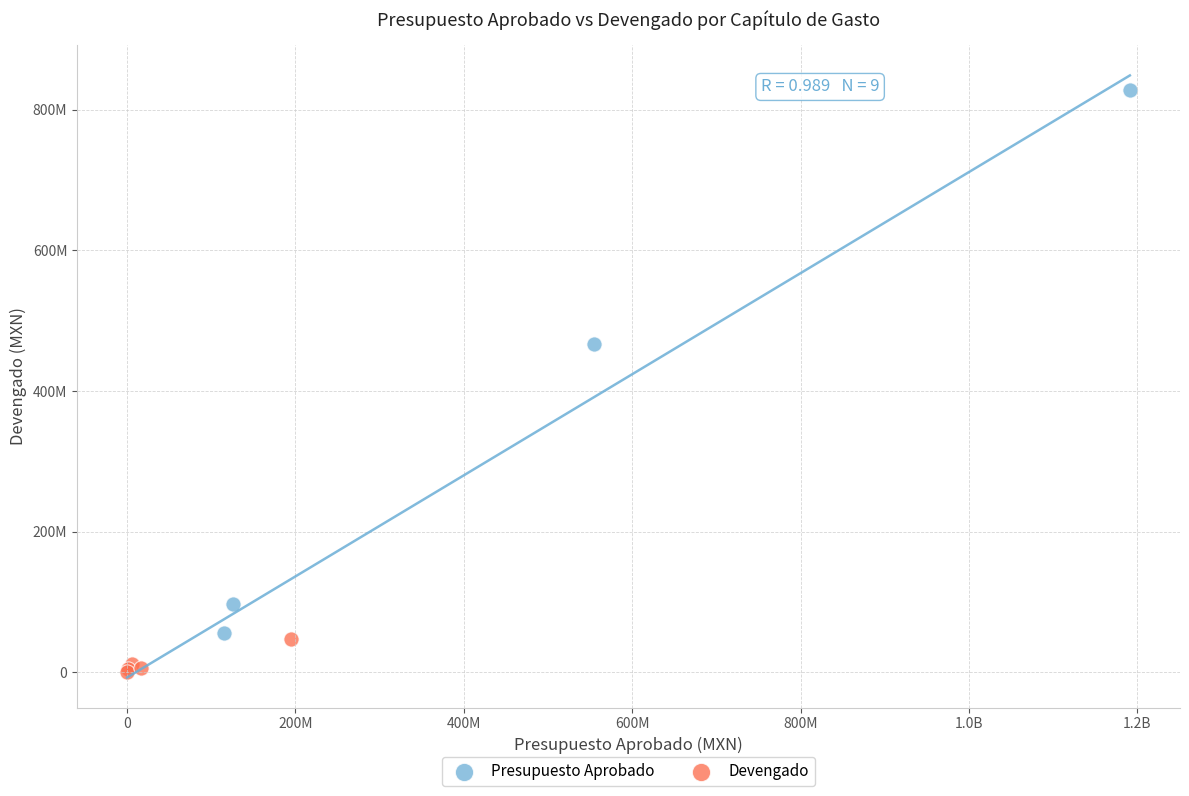

Which series contains the lowest Y value?

Devengado